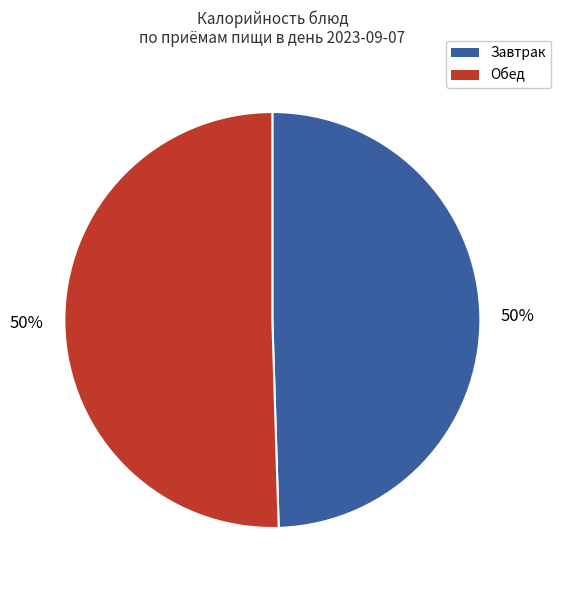

To the nearest percent, what is the average slice percentage?

50%